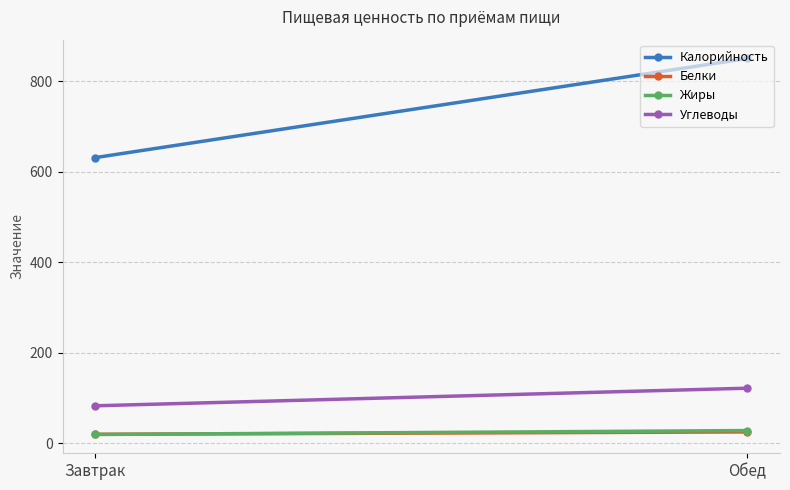

Which has a higher value, Обед or Завтрак?

Обед